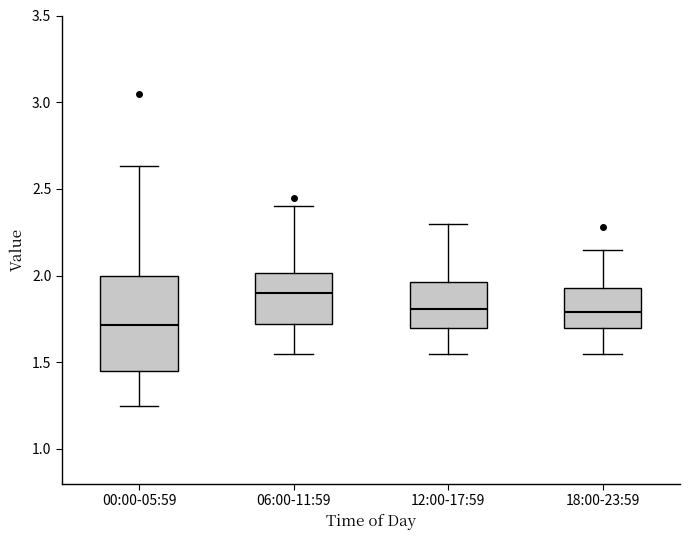

Which box's median line is the lowest?

00:00-05:59